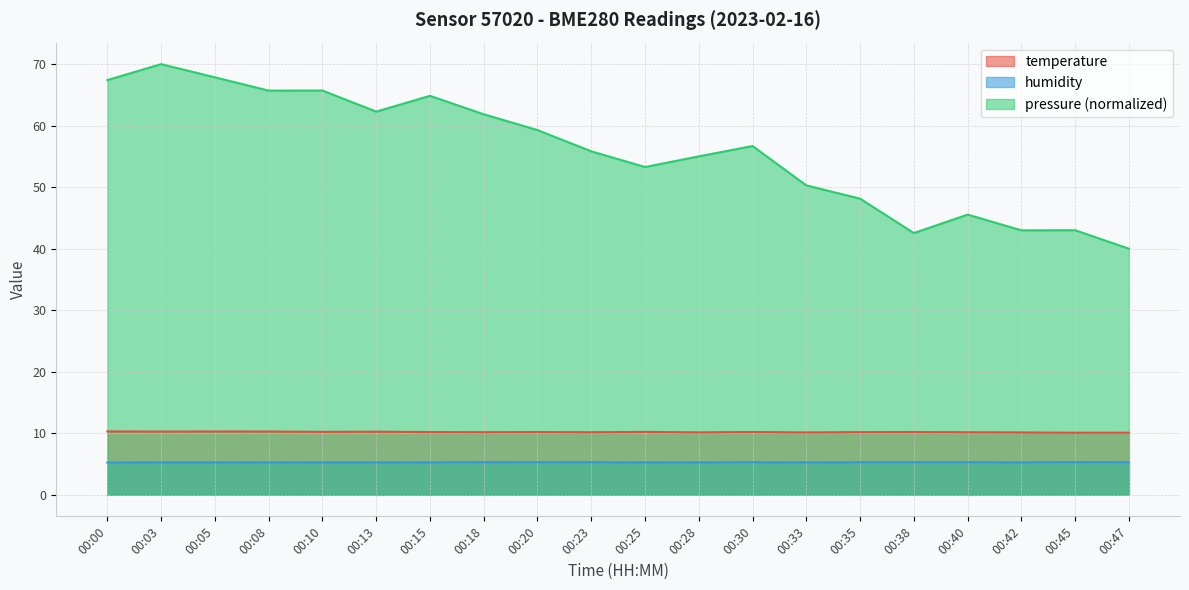

Rank the series at 00:42 from highest to lowest value.

pressure (normalized), temperature, humidity